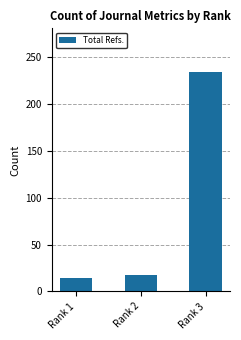

What is the value of the 3rd bar from the left?

234